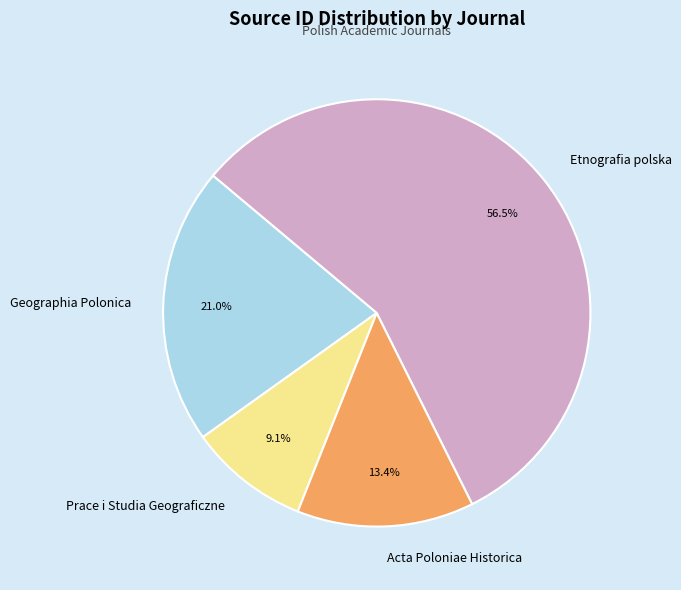

Does any single category account for the majority?

Yes